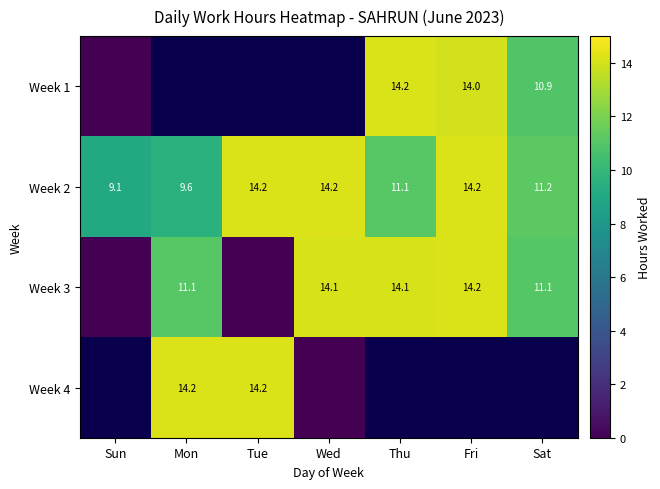

Is it true that Week 2 equals 9.6 at Mon?

True